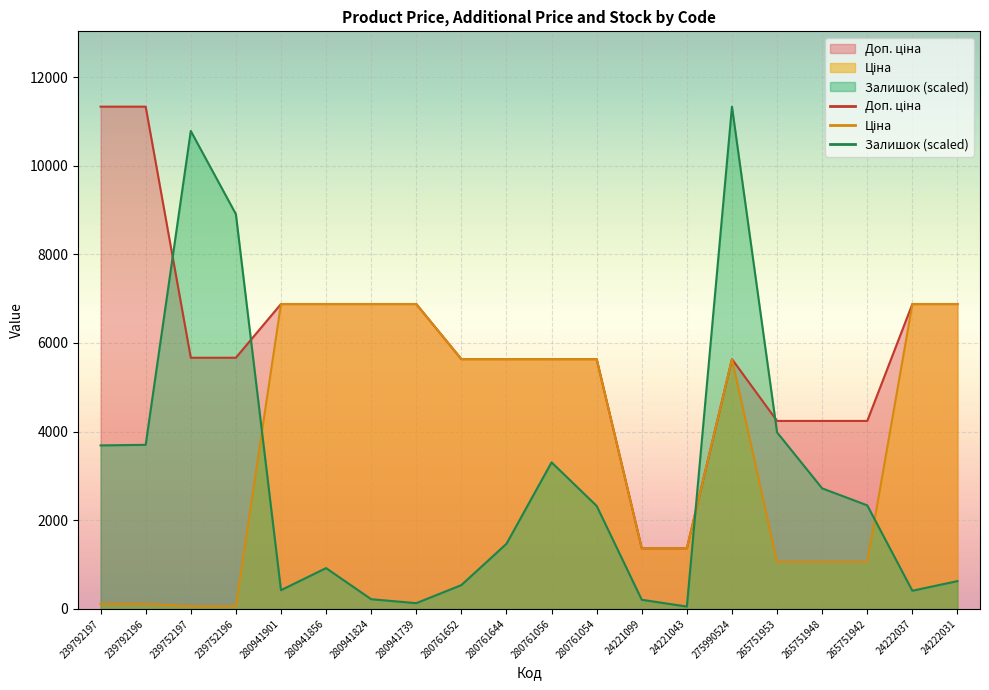

Reading right to left, extract all data points from this chart.

Ціна: 6879.5	6879.5	1060.2	1060.2	1060.2	5636.0	1366.3	1366.3	5636.0	5636.0	5636.0	5636.0	6879.5	6879.5	6879.5	6879.5	56.7	56.7	113.3	113.3
Доп. ціна: 6879.5	6879.5	4240.9	4240.9	4240.9	5636.0	1366.0	1366.0	5636.0	5636.0	5636.0	5636.0	6879.5	6879.5	6879.5	6879.5	5667.0	5667.0	11334.0	11334.0
Залишок: 625.4	408.4	2335.7	2718.6	3982.2	11334.0	51.1	204.2	2323.0	3305.8	1467.8	536.1	127.6	217.0	919.0	421.2	8908.9	10785.2	3701.4	3688.7